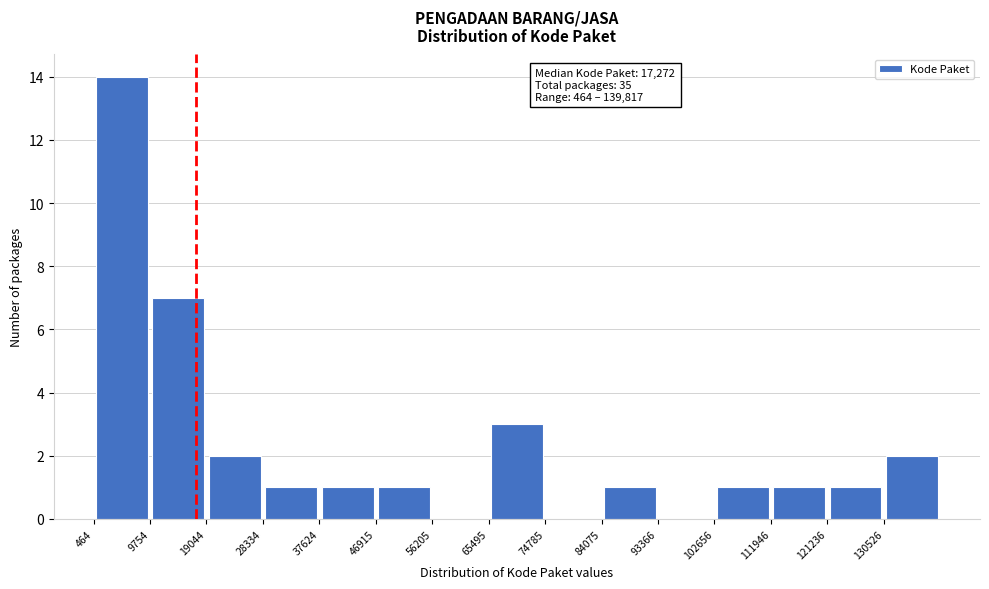

Over which range of the x-axis is the bar tallest?

0 to 10000